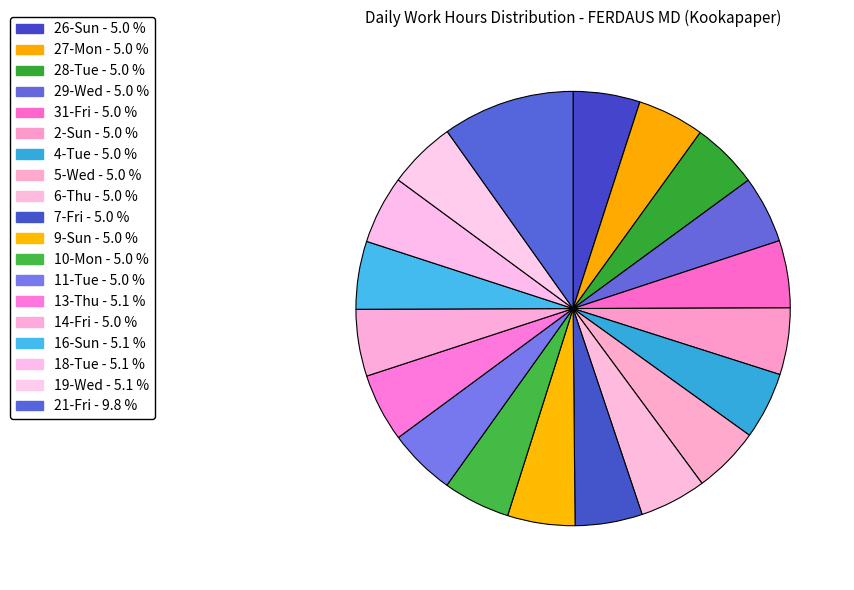

Is there a majority slice in this chart?

No